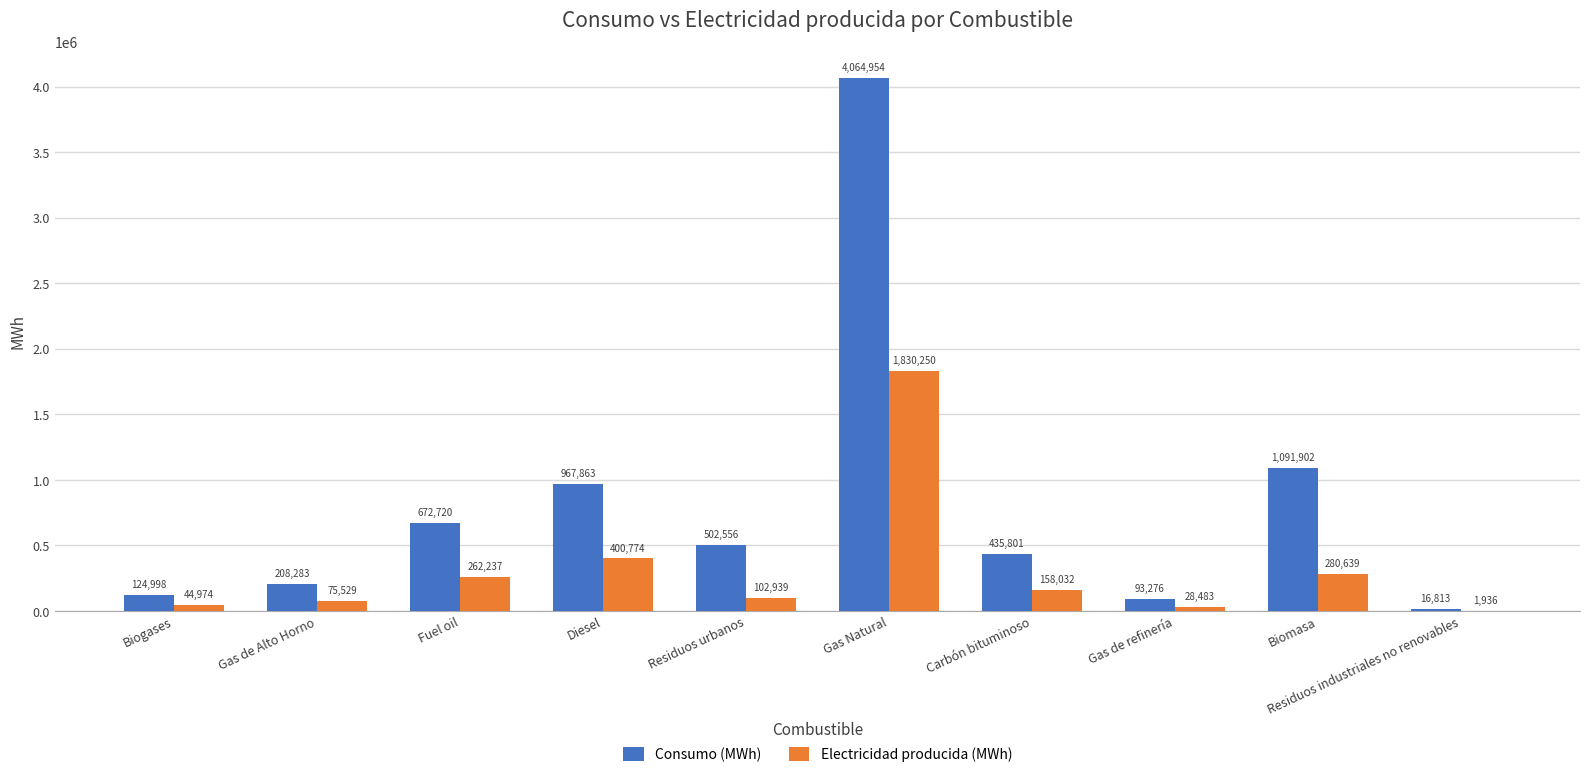

How many values in the Consumo (MWh) series exceed 502556?

5